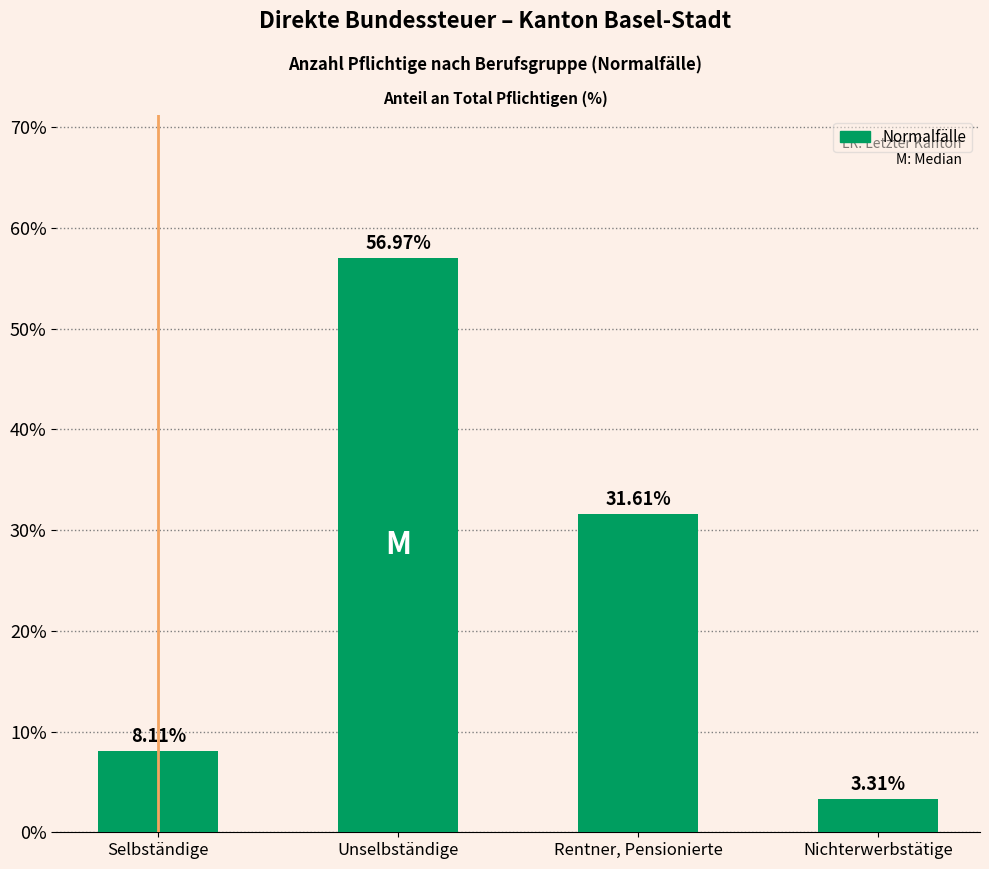

What is the label of the 4th bar from the right?

Selbständige